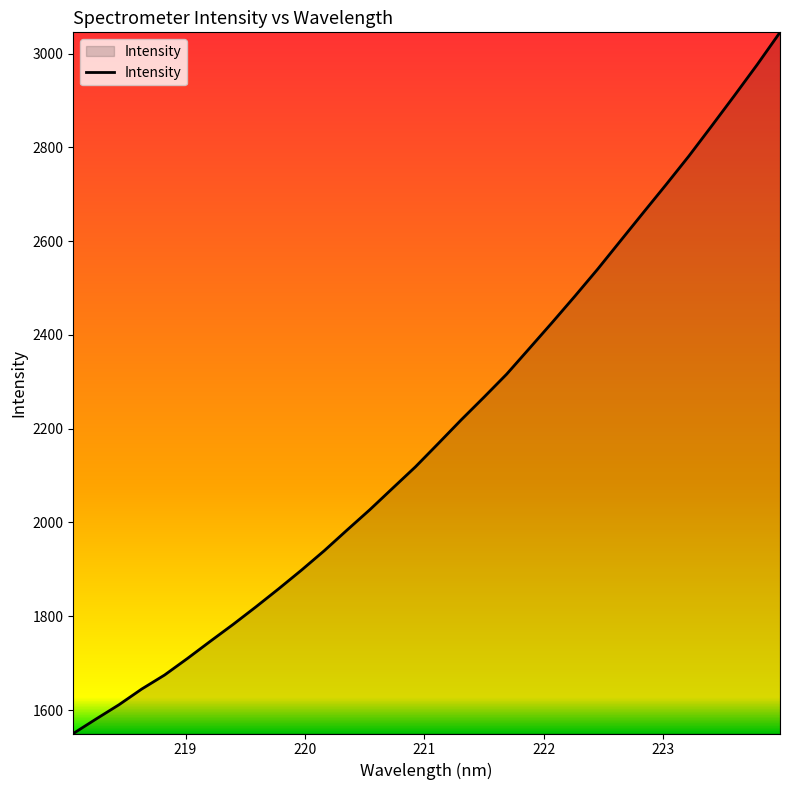

What is the maximum value shown in the chart?

3045.4